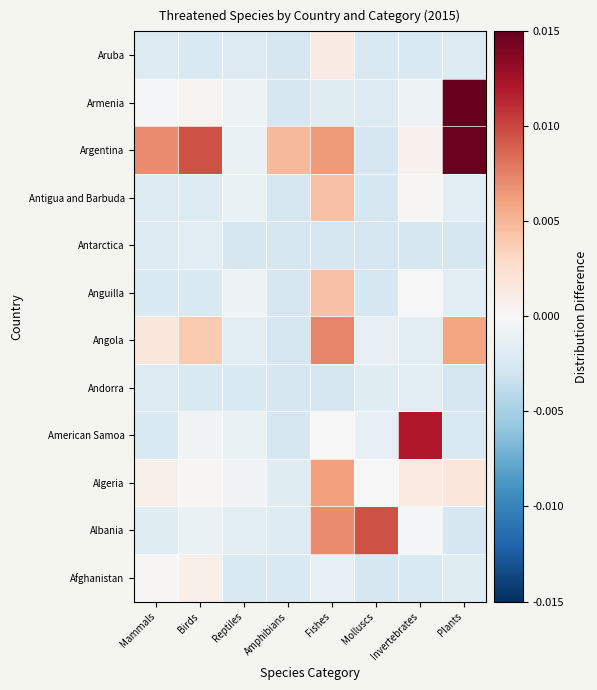

At which category is the sum across all series the highest?

Fishes